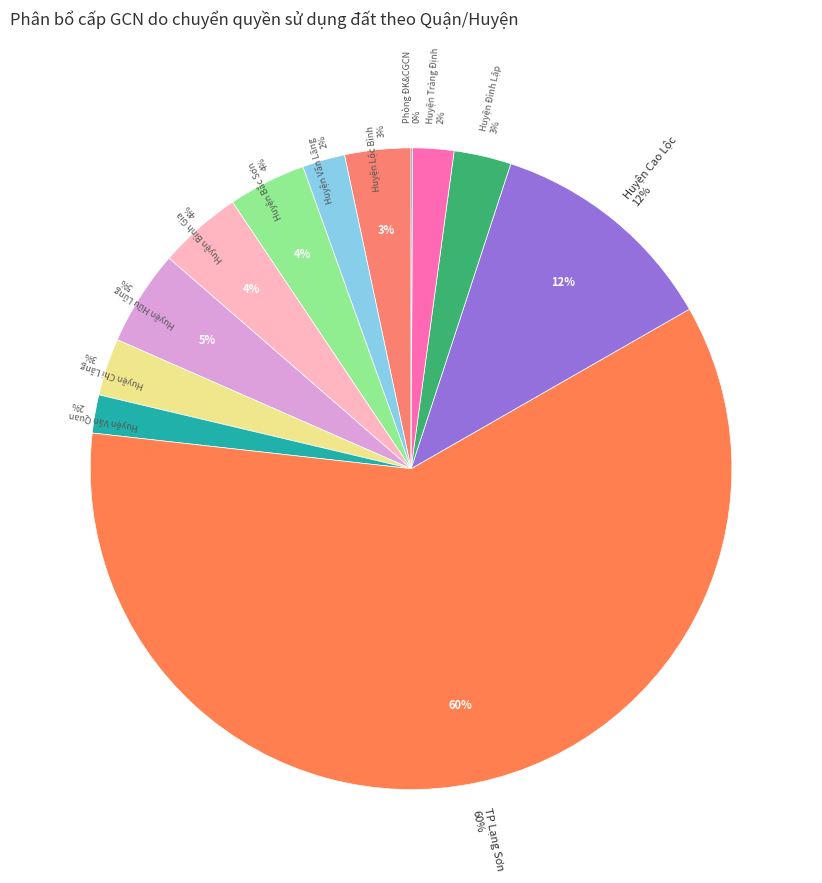

What is the largest slice in the pie chart?

TP Lạng Sơn